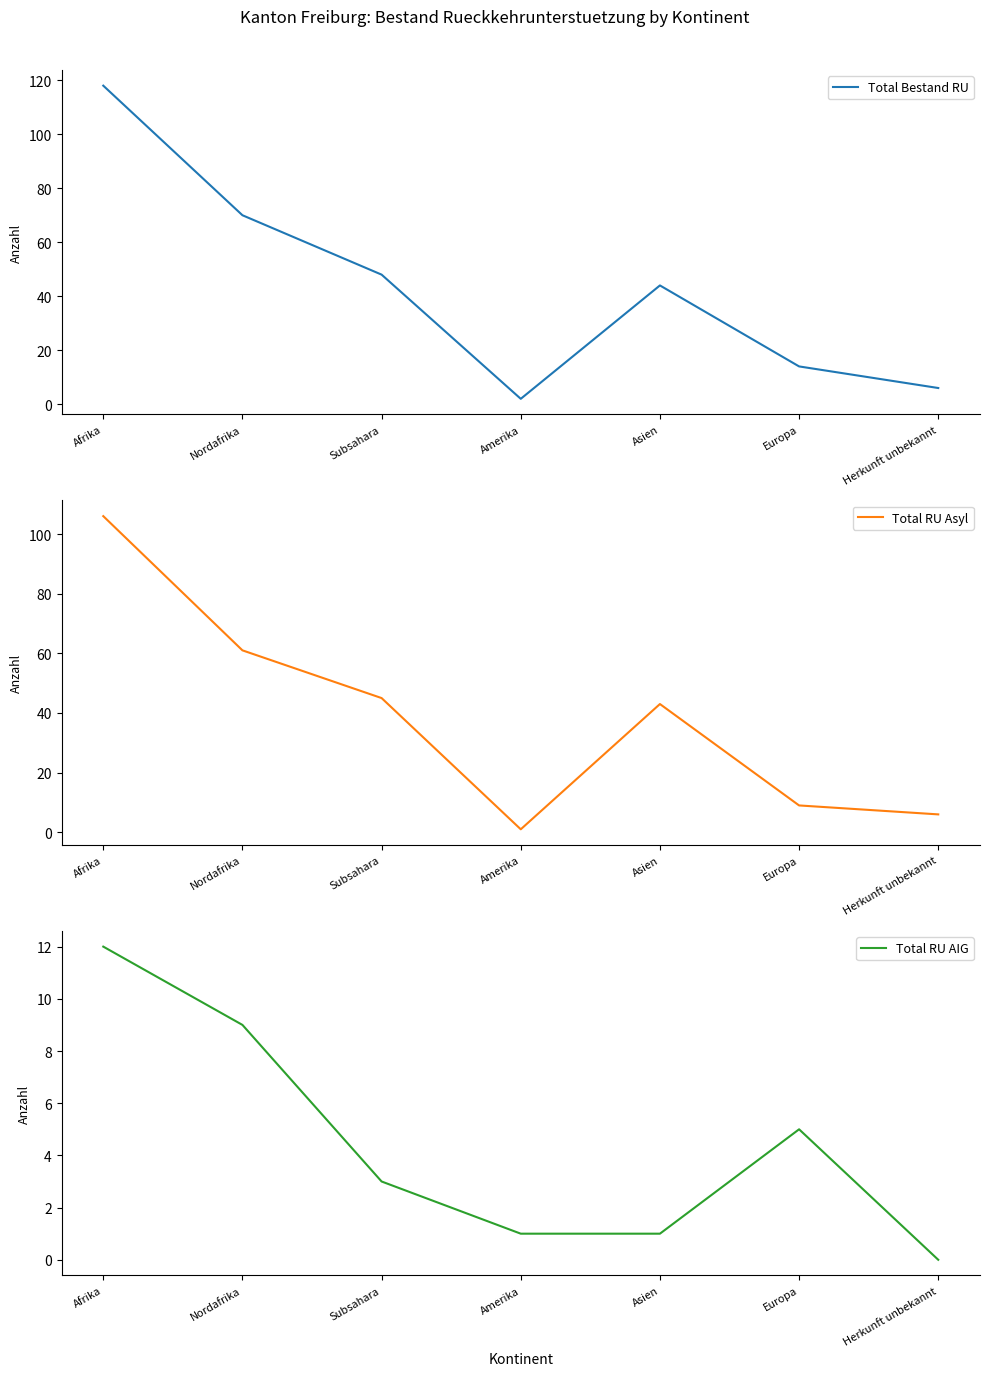

True or false: Total Bestand RU and Total RU Asyl cross at least once.

False